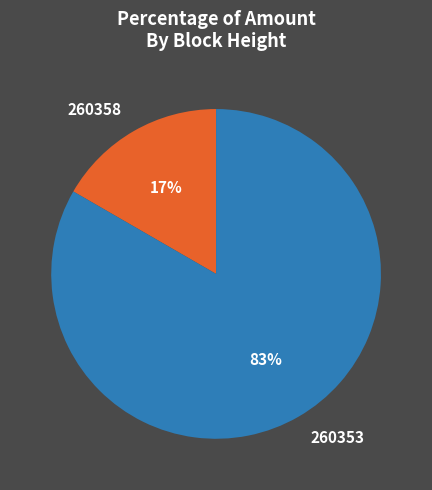

Rank the categories by value from highest to lowest.

260353, 260358